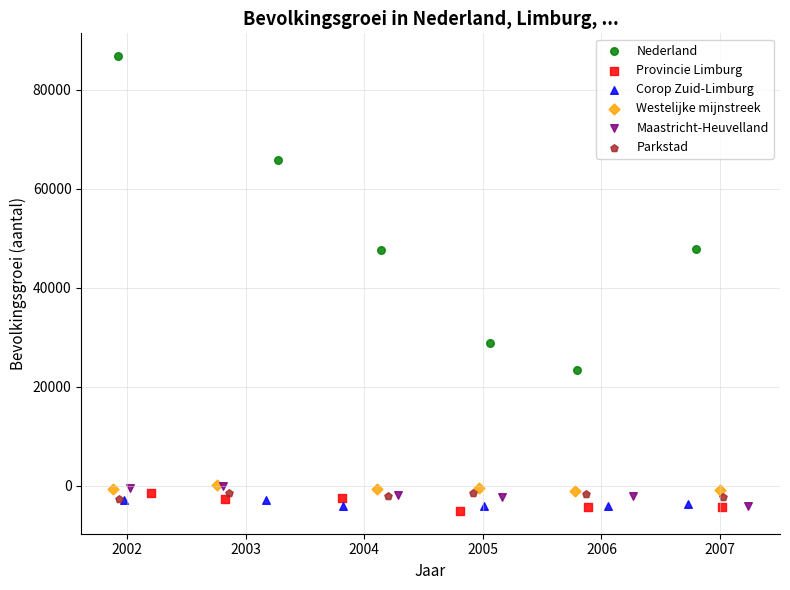

Which series reaches the maximum Y coordinate?

Nederland